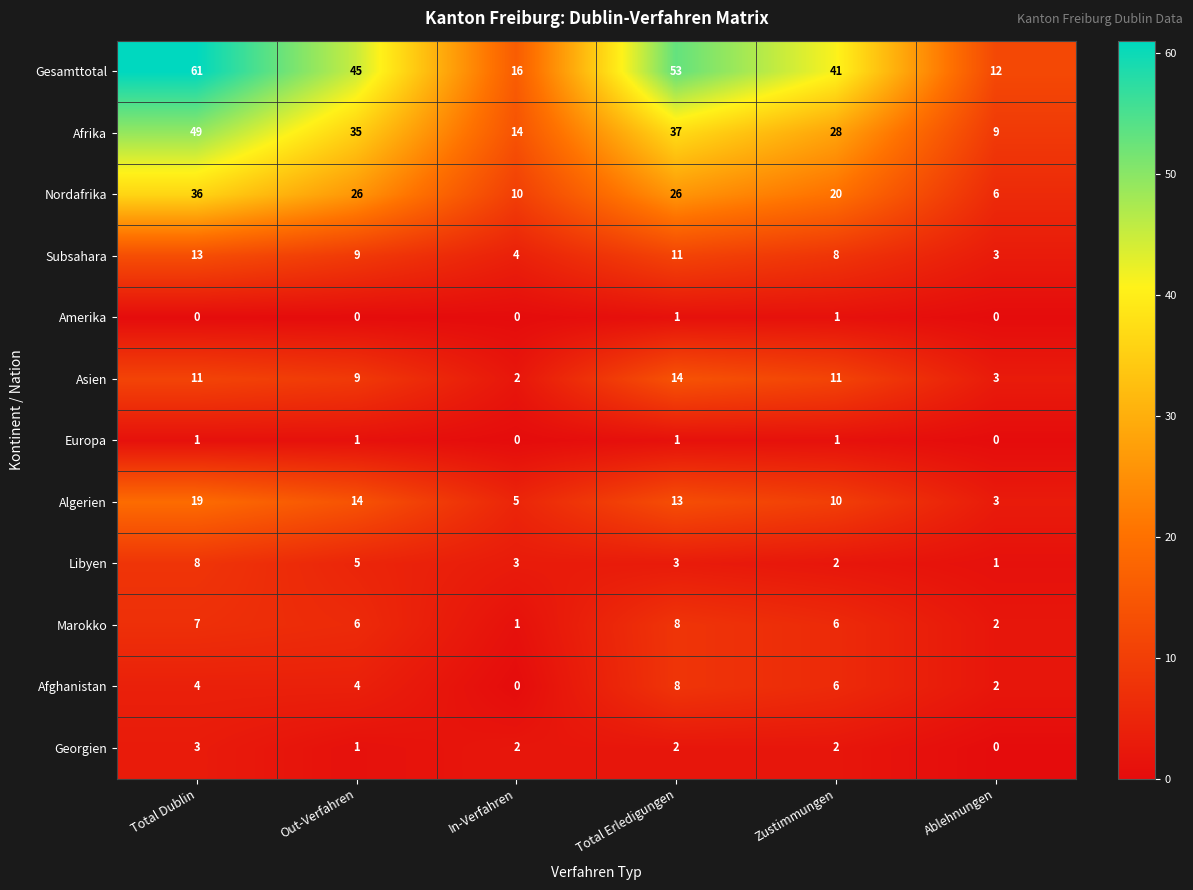

What is the sum of the Marokko values at Out-Verfahren and Zustimmungen?

12